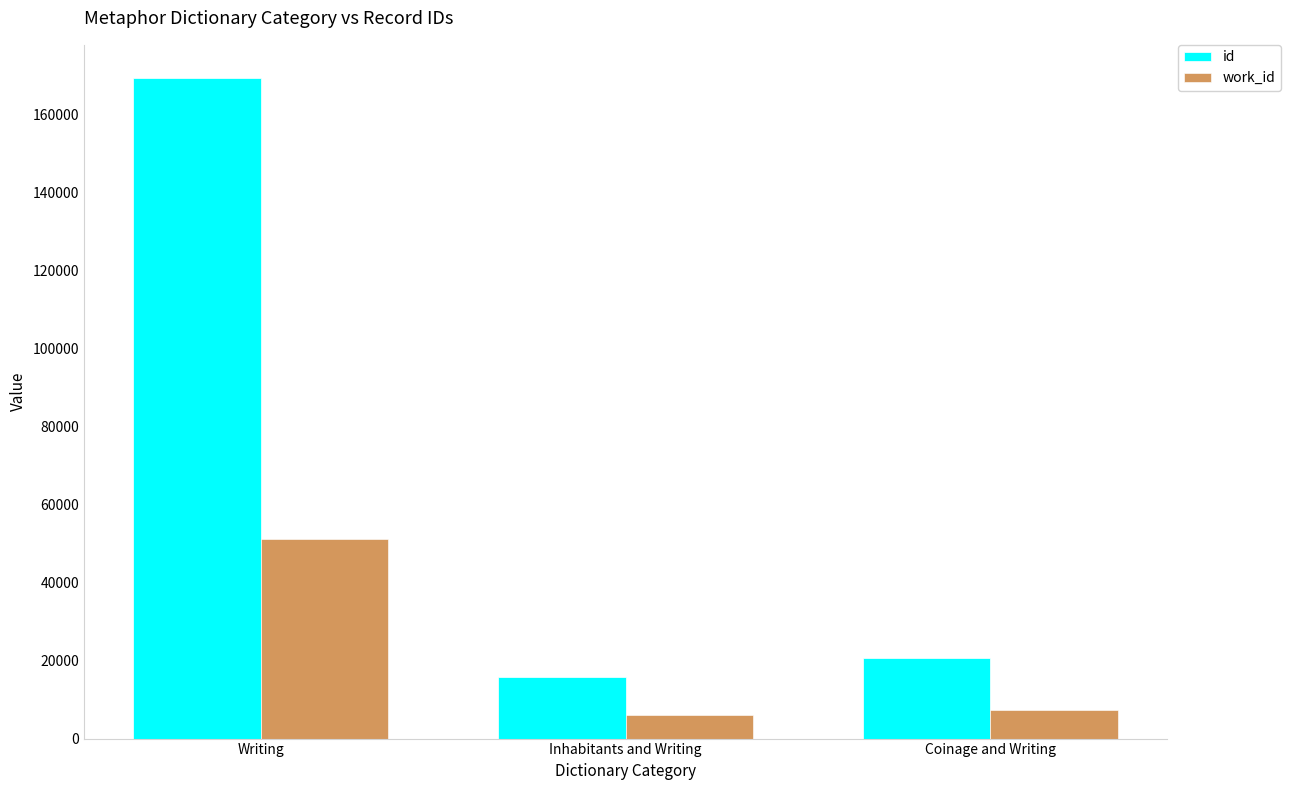

What are all the series names shown in the legend?

id, work_id